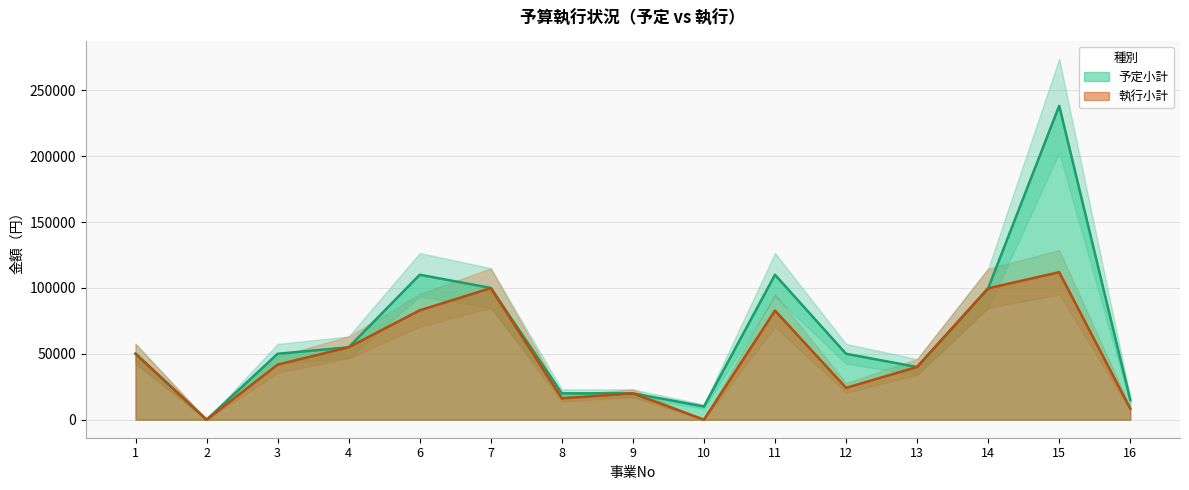

Is it true that 予定小計 equals 99715 at 14?

True